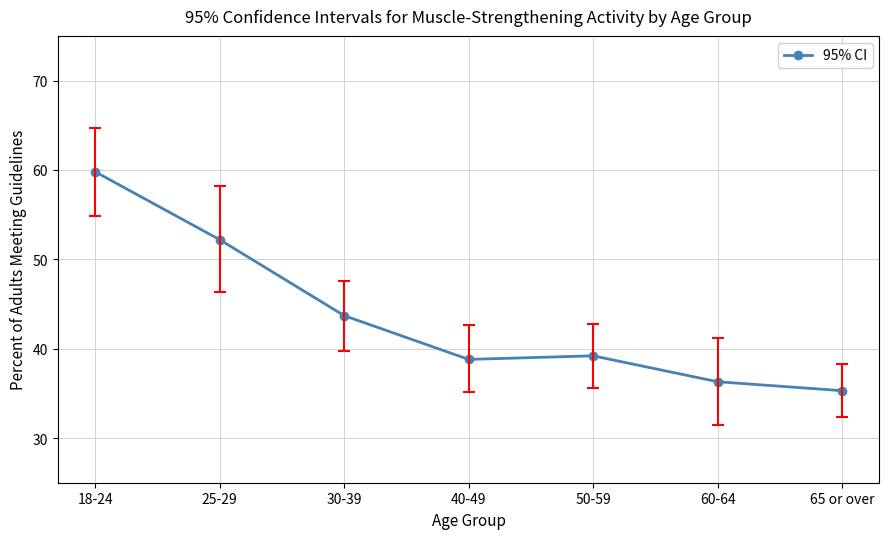

Where does the data first go above 39?

18-24